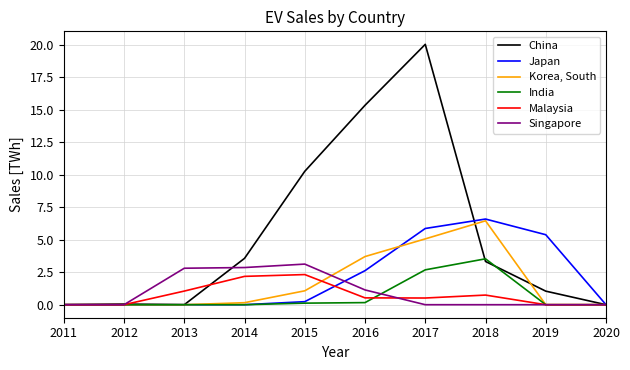

Is the value of China at 2014 greater than the value of Japan at 2014?

Yes